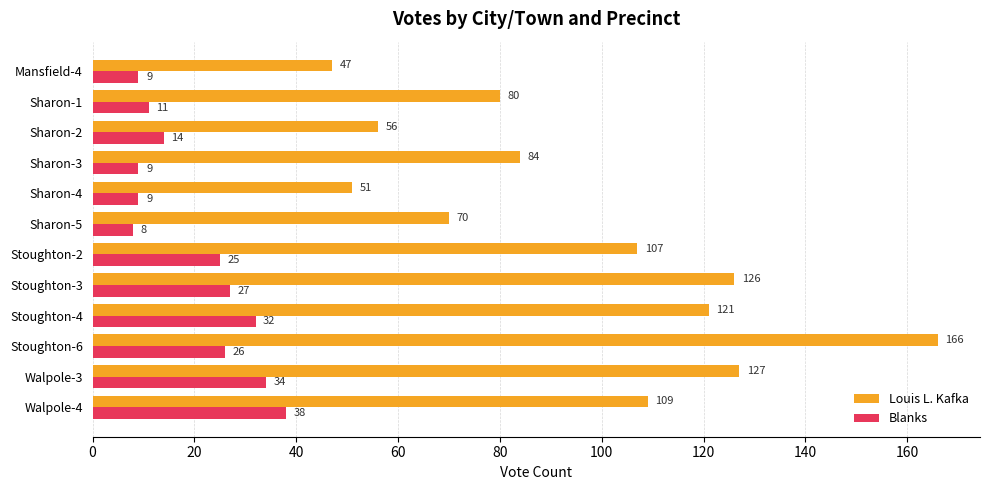

What is the minimum value for Blanks?

8